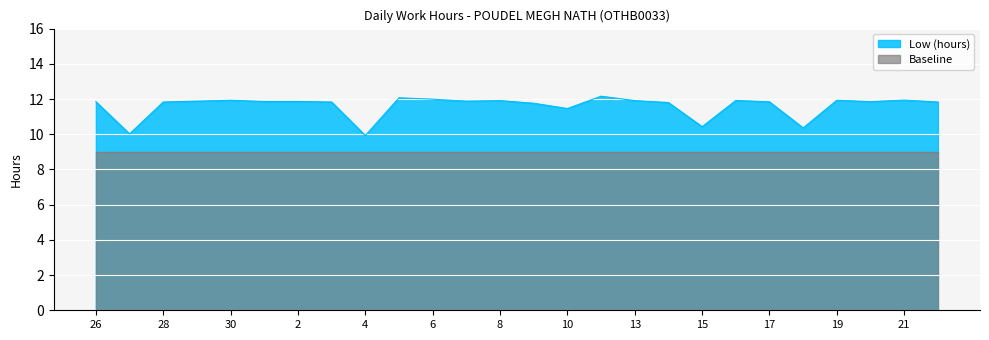

Reading left to right, list all the values displayed in this chart.

11.8	10.0	11.8	11.9	11.9	11.9	11.9	11.8	9.9	12.1	12.0	11.9	11.9	11.8	11.5	12.2	11.9	11.8	10.4	11.9	11.8	10.4	11.9	11.8	11.9	11.8